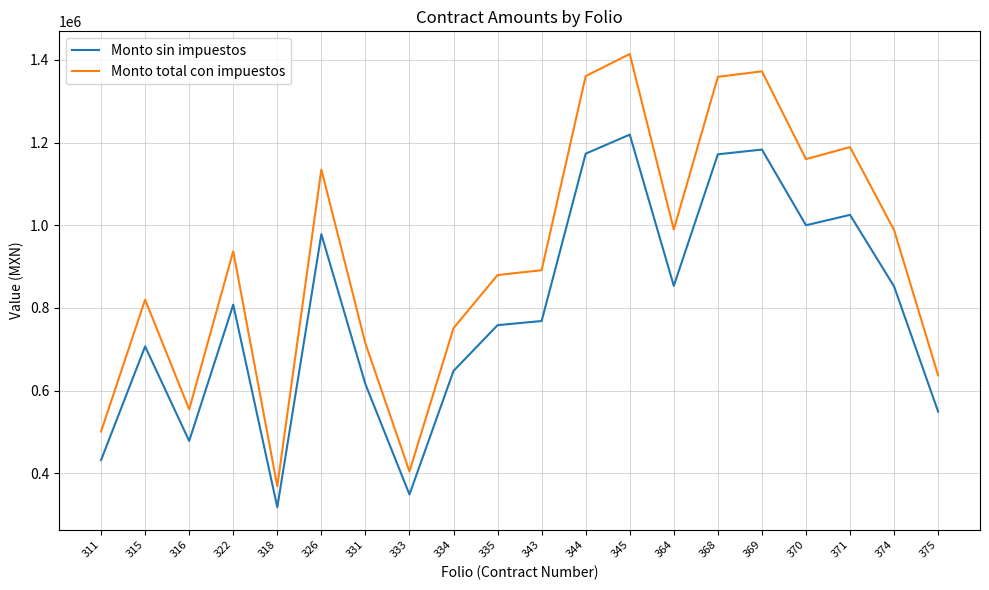

True or false: Monto total con impuestos and Monto sin impuestos cross at least once.

False